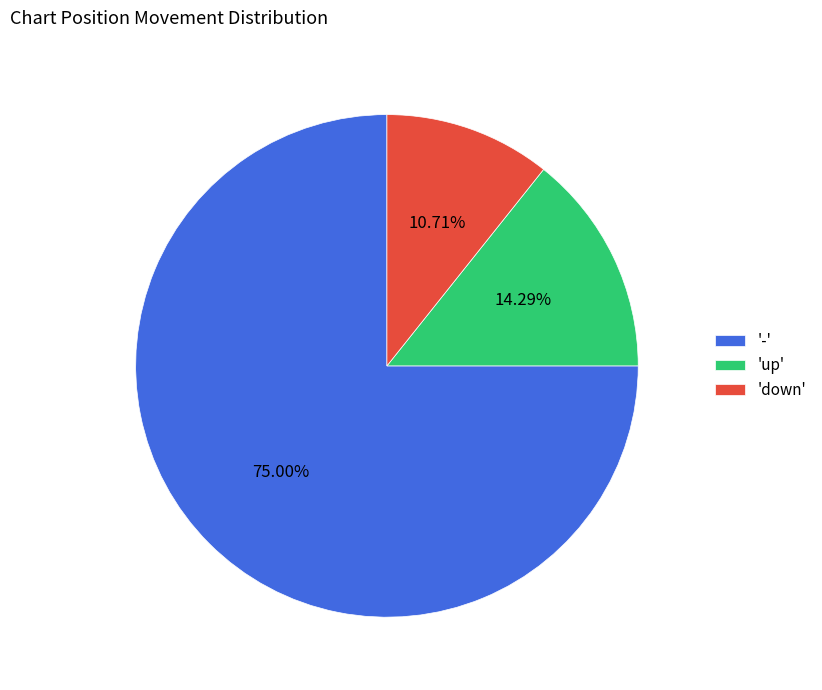

To the nearest percent, what is the difference between the largest and smallest slice percentages?

64%